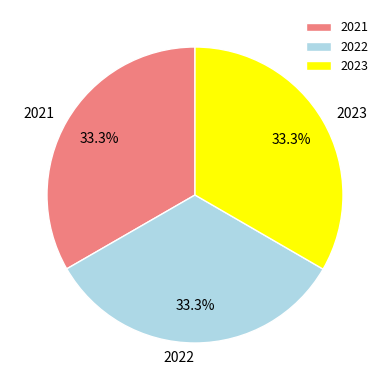

Count the number of slices in the pie.

3